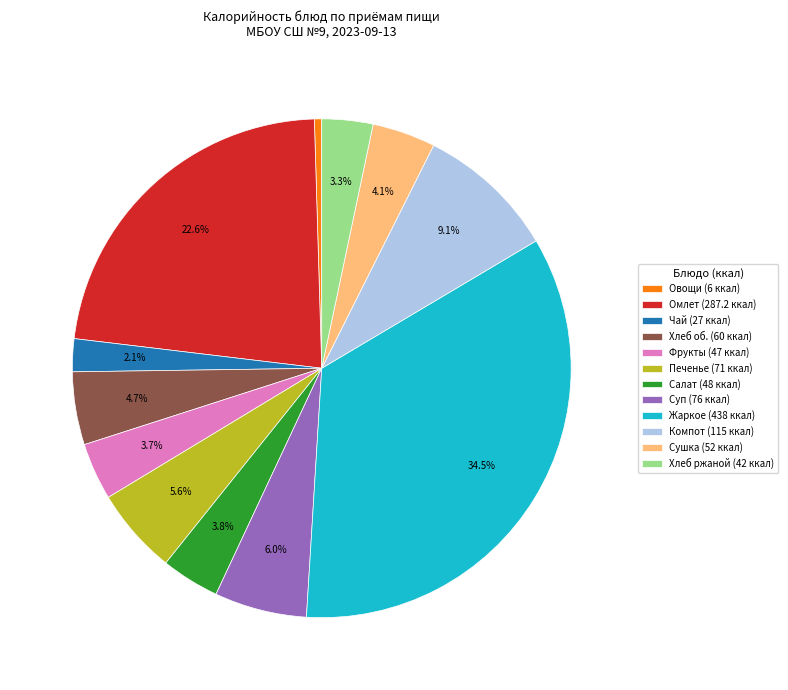

Approximately how many times larger is the value at Жаркое (438 ккал) compared to Хлеб об. (60 ккал)?

7.3